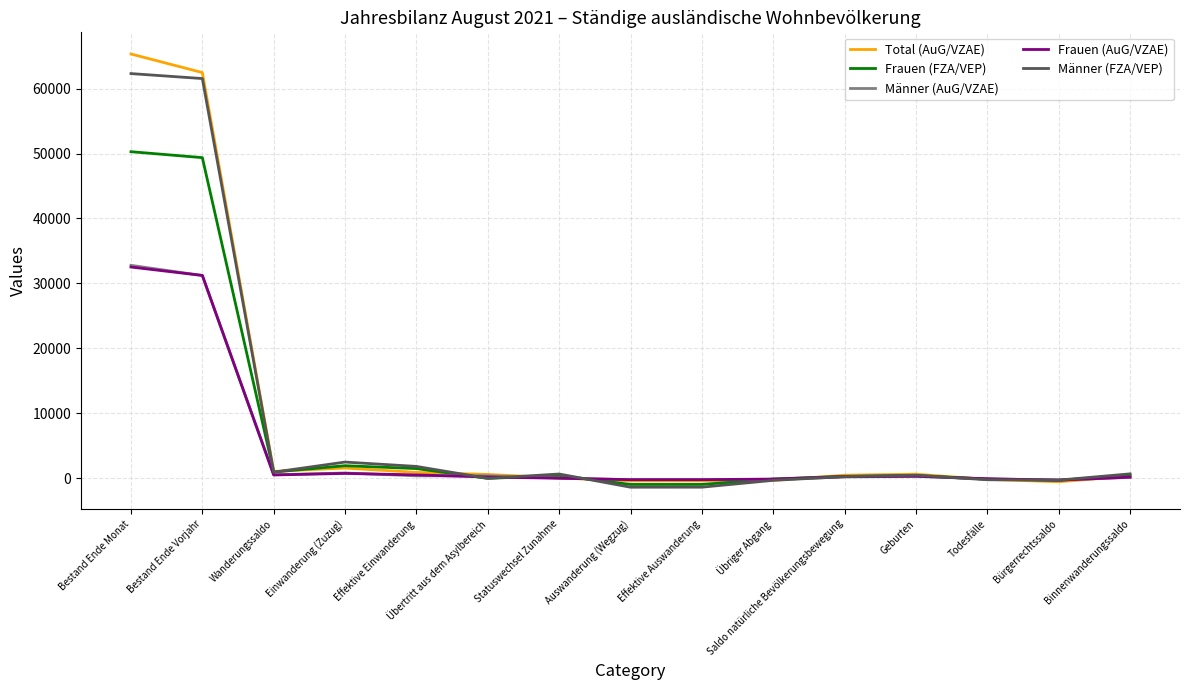

What is the sum of all Frauen (FZA/VEP) values?

103391